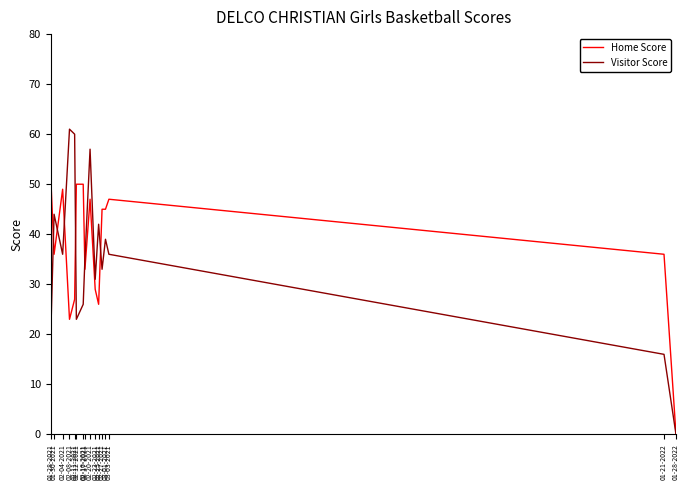

In Visitor Score, how many points are higher than both neighbors (excluding endpoints)?

5